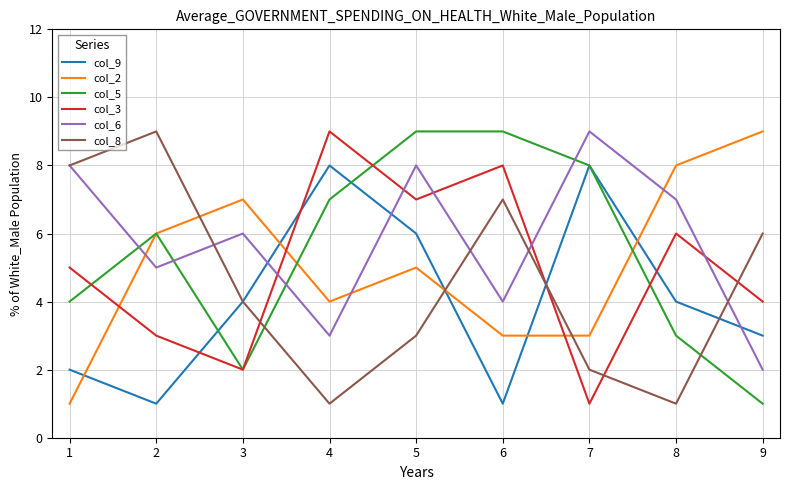

What is the difference between the second highest and second lowest values in the col_8 series?

7